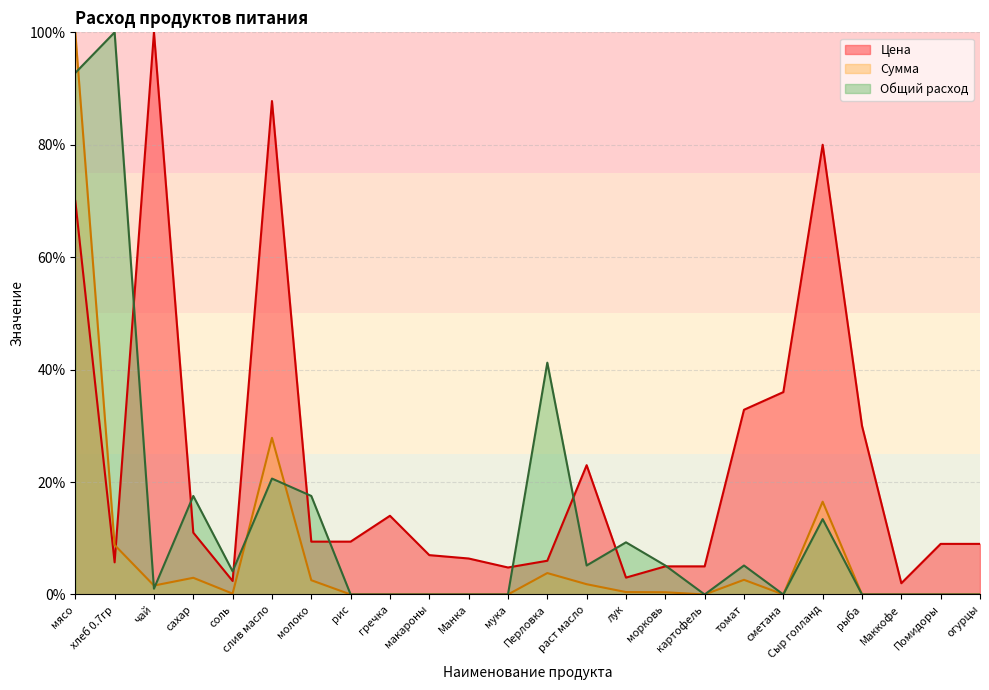

True or false: Цена has a value of 9.0 at огурцы.

True